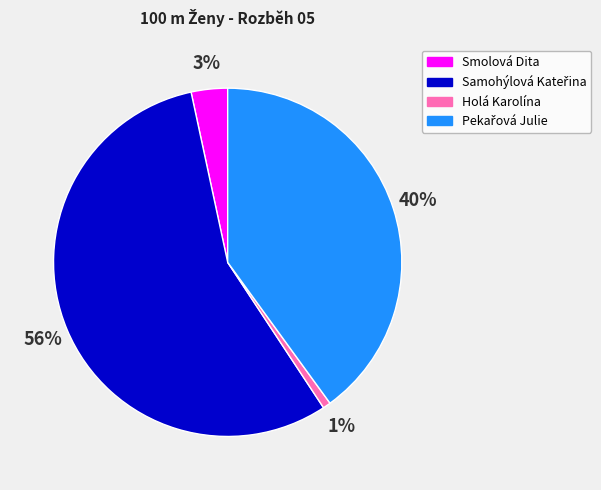

What percentage is the Holá Karolína slice, to the nearest percent?

1%